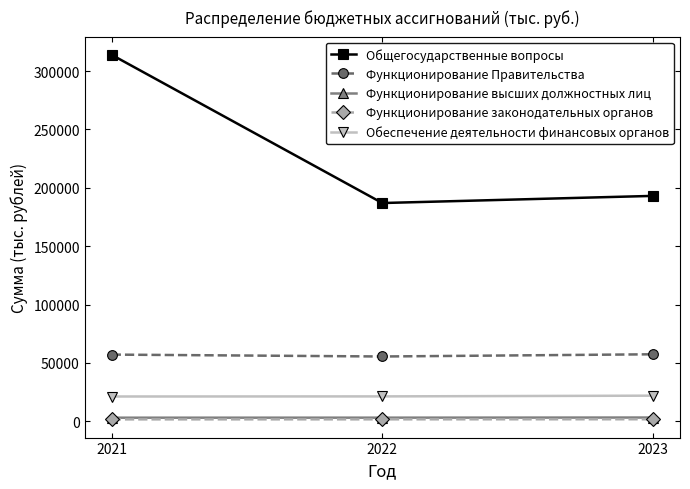

How many data points in Общегосударственные вопросы are less than 193072?

1